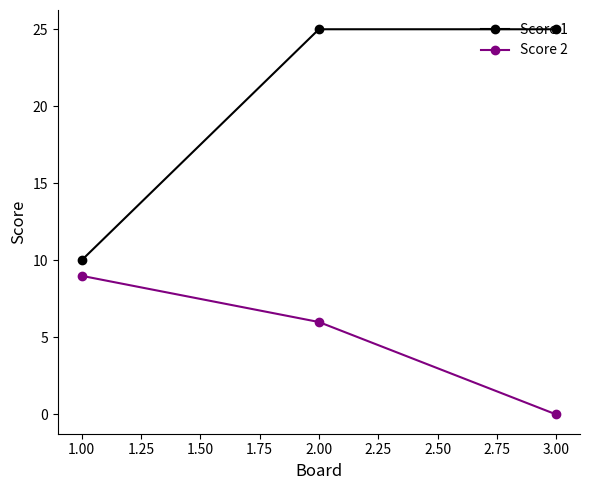

At which category is the sum across all series the highest?

2.00